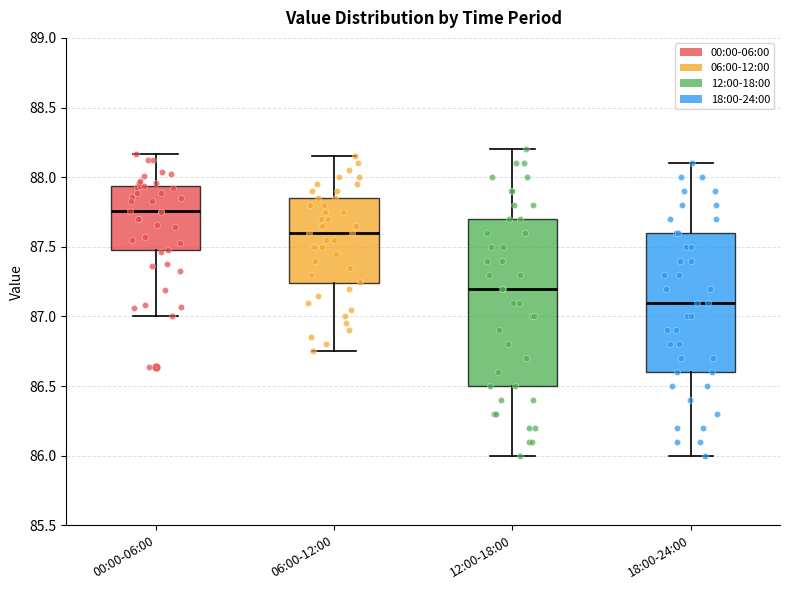

Which box's median line is the highest?

00:00-06:00